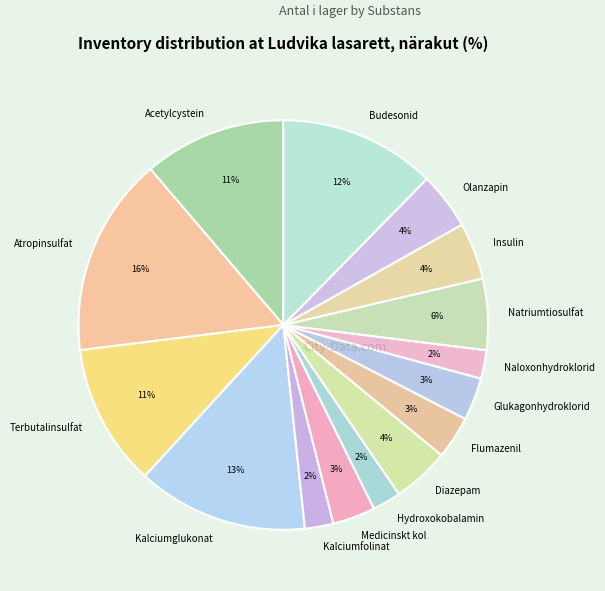

Is there a majority slice in this chart?

No